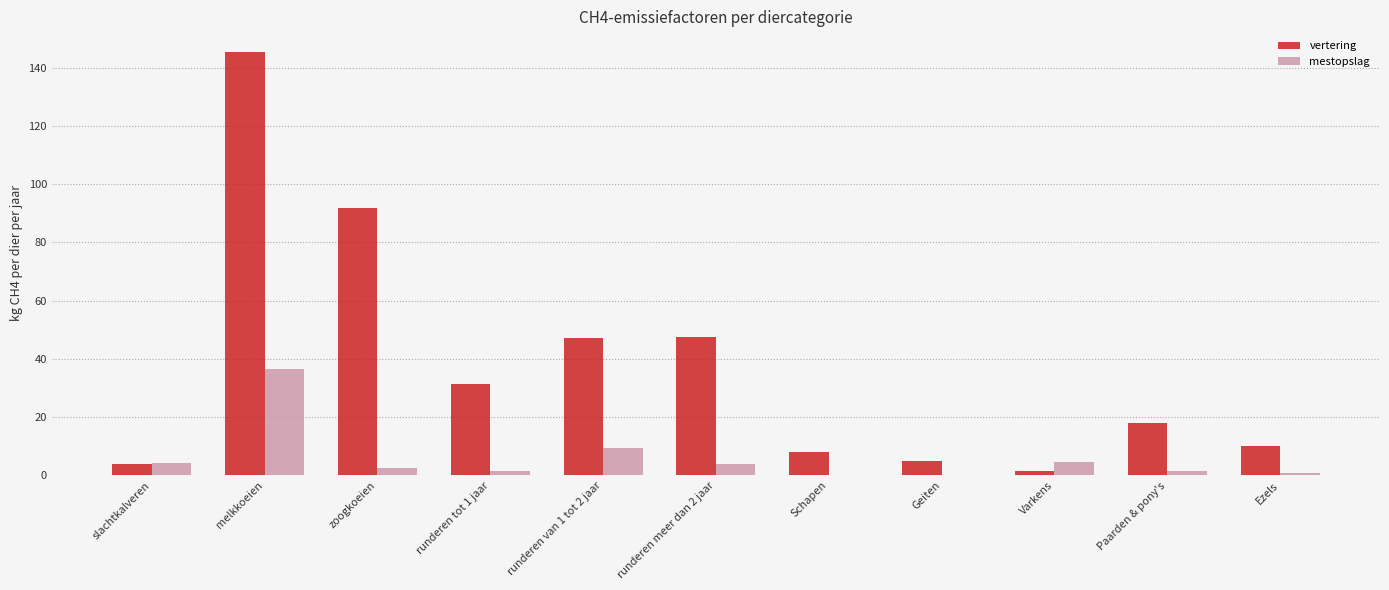

Is the value of mestopslag at Paarden & pony's greater than the value of vertering at runderen tot 1 jaar?

No